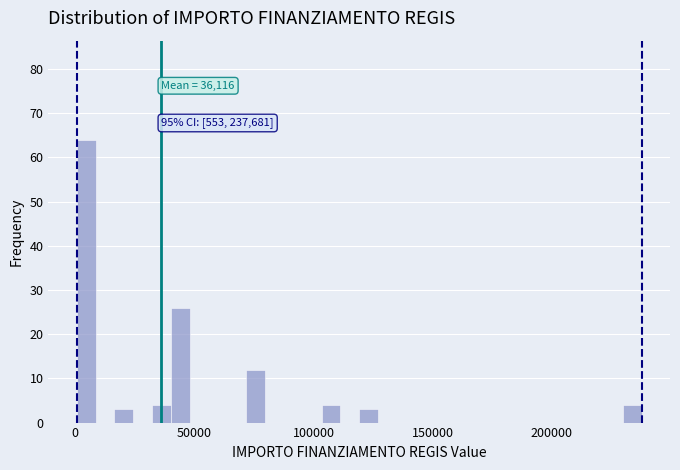

Read against the x-axis, roughly where is the centre of the tallest bar?

5000